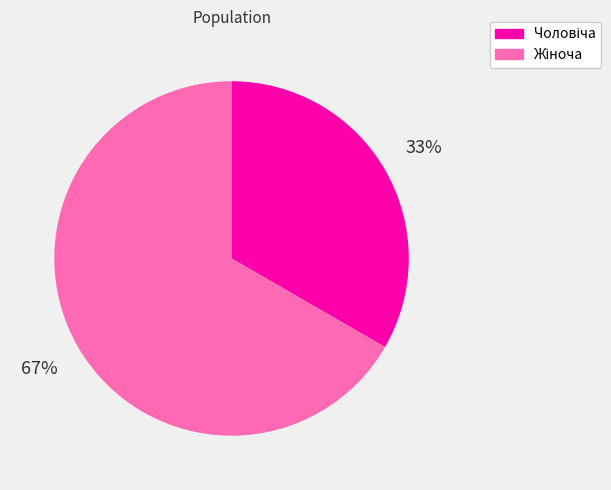

To the nearest percent, what is the average slice percentage?

50%